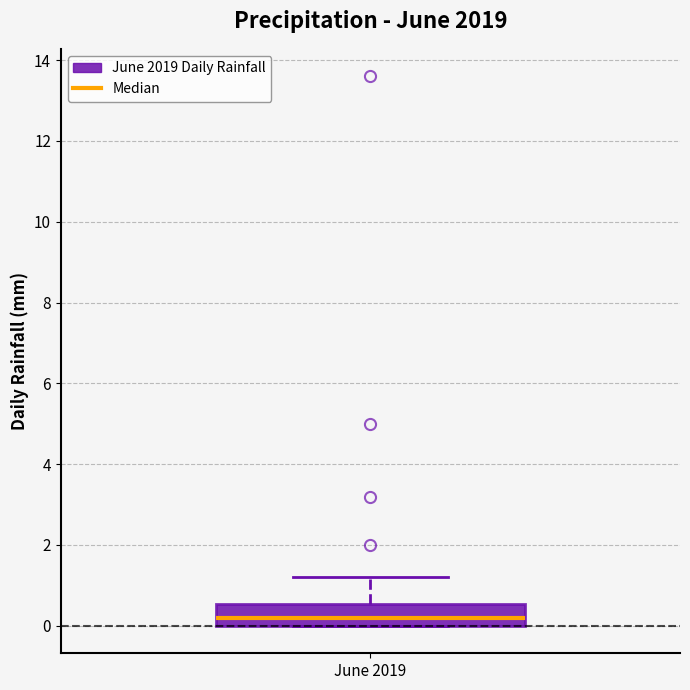

Where does the upper whisker of the box for June 2019 end on the y-axis? The values are not printed on the chart, so give them approximately, as read against the axis.

1.2